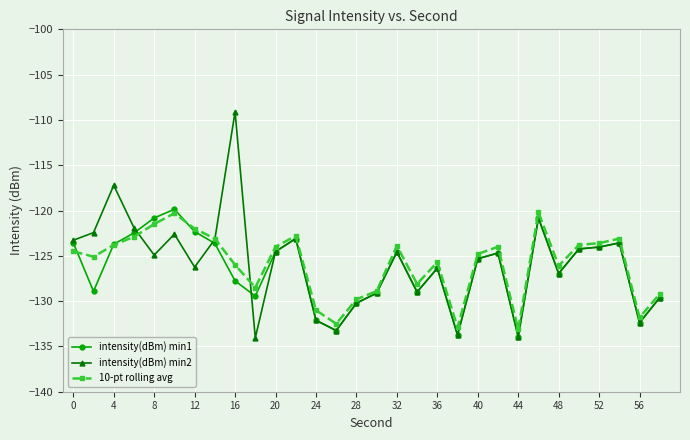

What is the minimum value shown in the chart?

-134.1